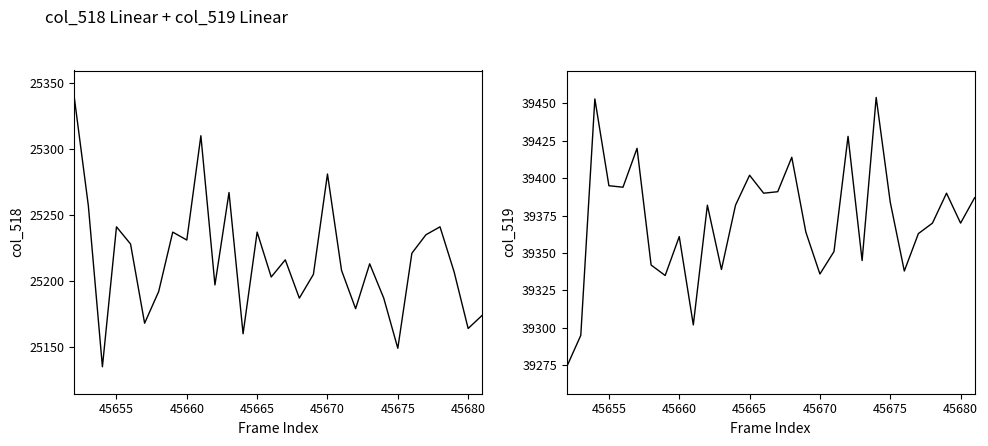

Count the number of data series in this chart.

2